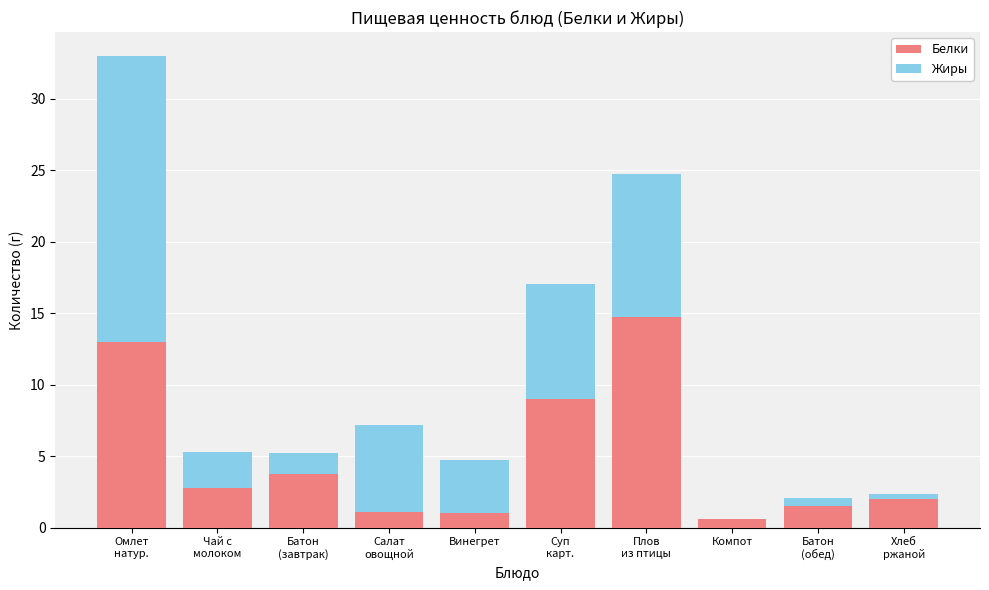

At which category is the sum across all series the highest?

Омлет
натур.